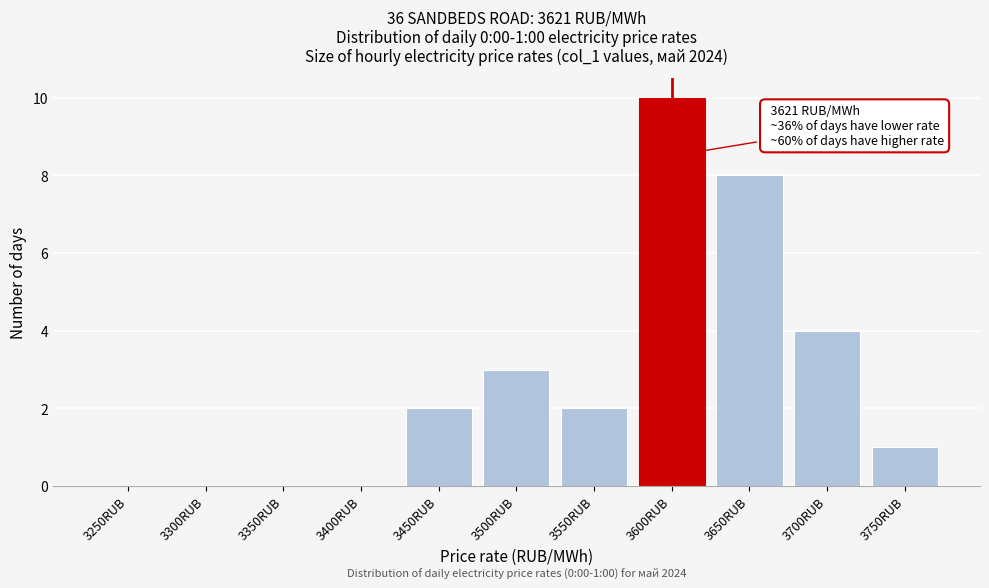

Reading left to right, list all the values displayed in this chart.

3250RUB=0	3300RUB=0	3350RUB=0	3400RUB=0	3450RUB=2	3500RUB=3	3550RUB=2	3600RUB=10	3650RUB=8	3700RUB=4	3750RUB=1